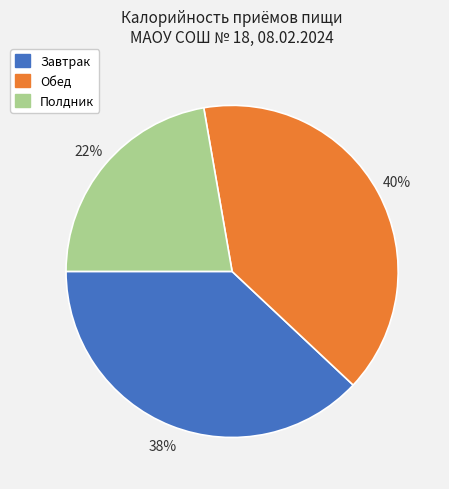

Is there a majority slice in this chart?

No